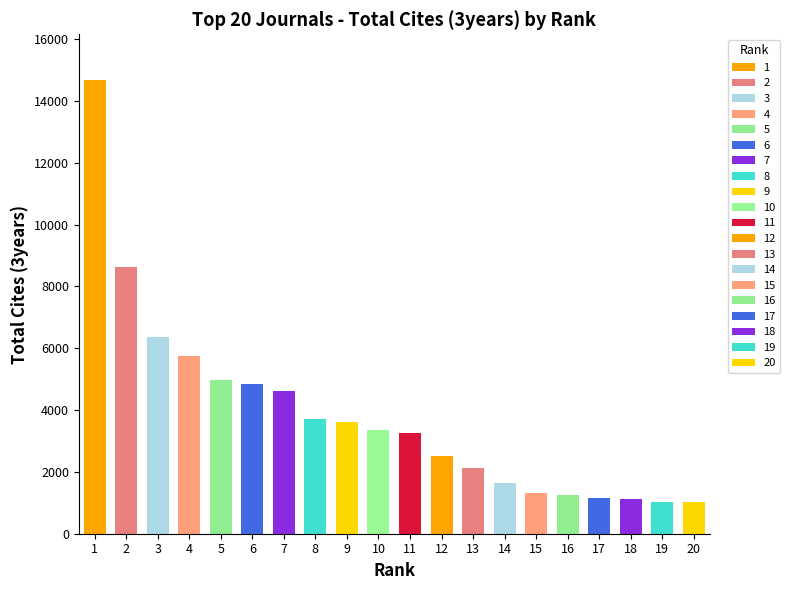

How many bars are there in total?

20